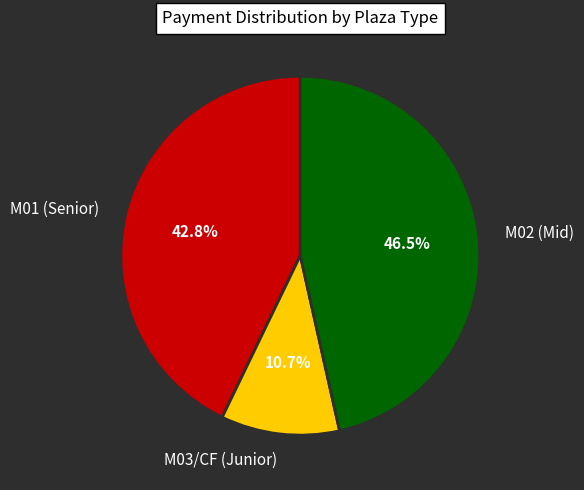

Does M01 (Senior) account for over 50% of the chart?

No